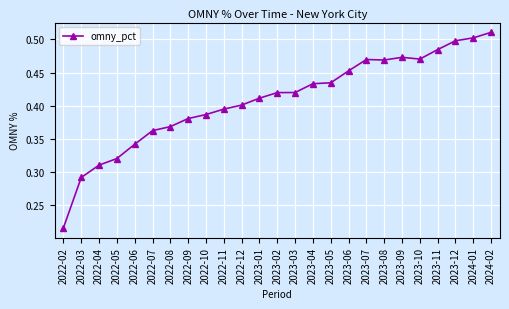

What is the label of the 4th point from the left?

2022-05